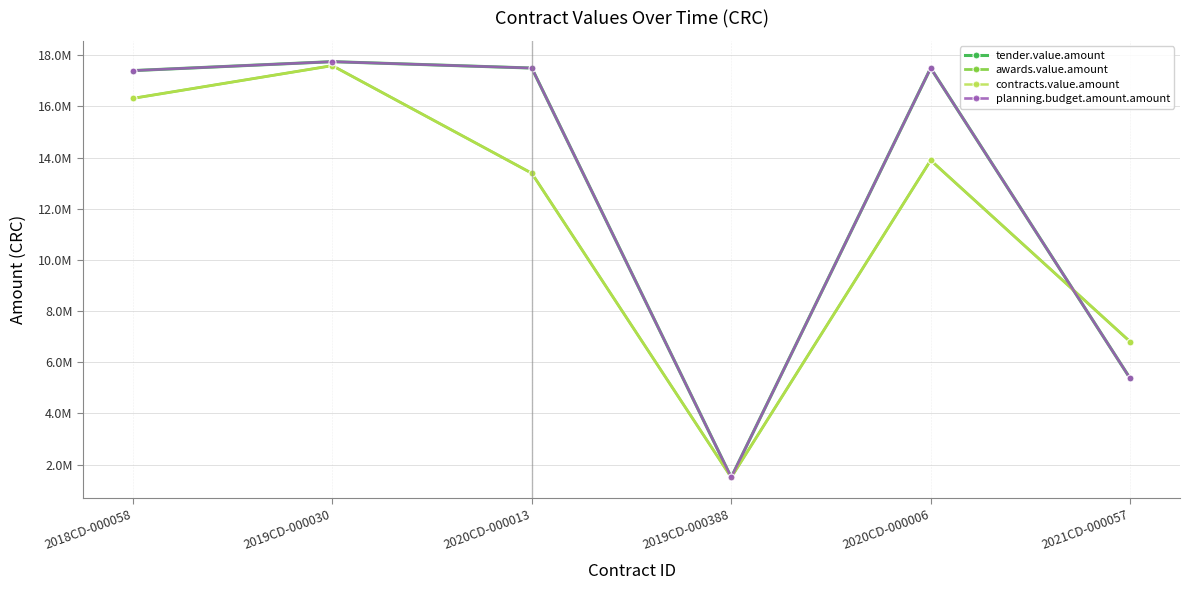

At how many categories does at least one series exceed 4372222?

5